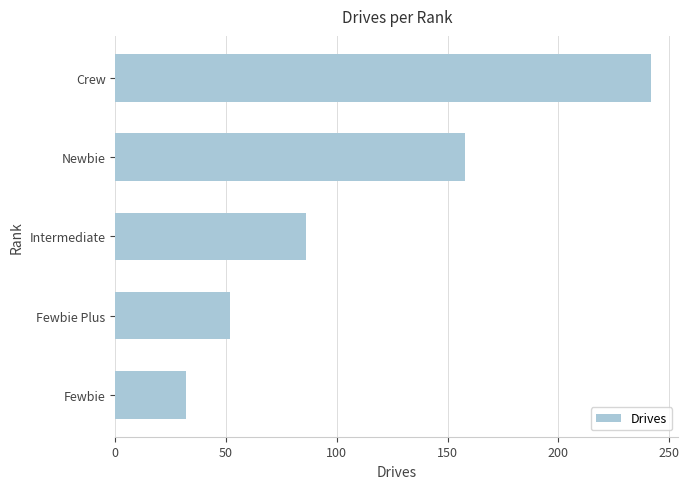

What is the change in value from Fewbie to Newbie?

+126